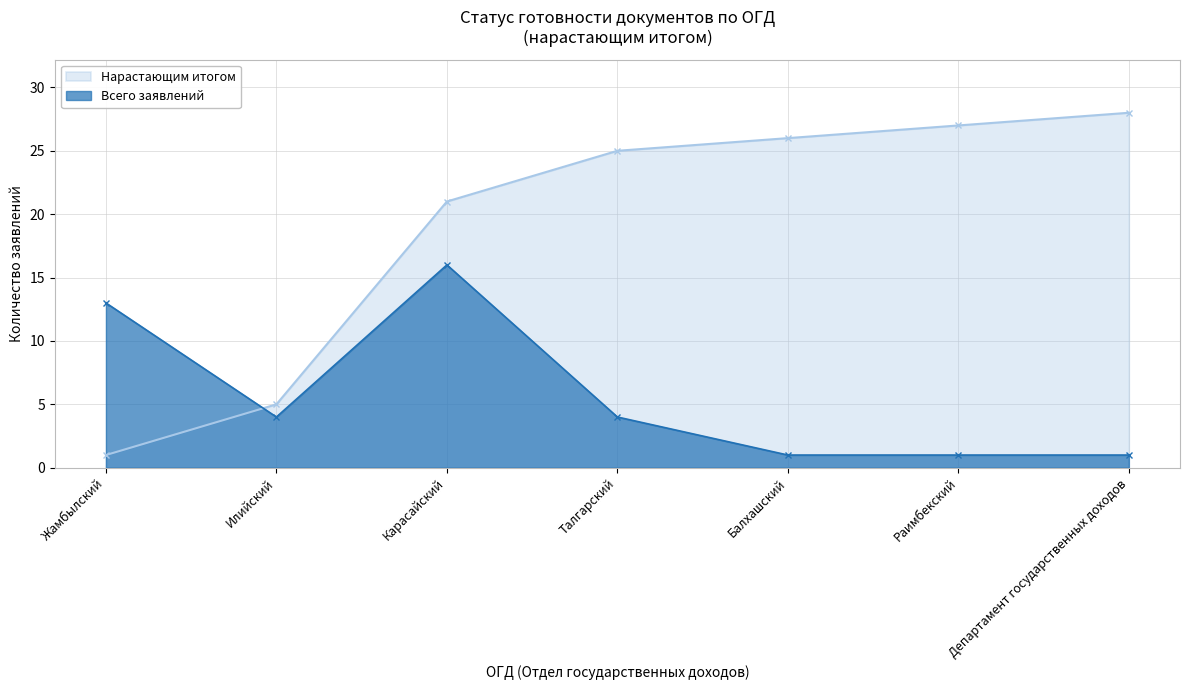

Does the chart display data point markers on the line(s)?

Yes